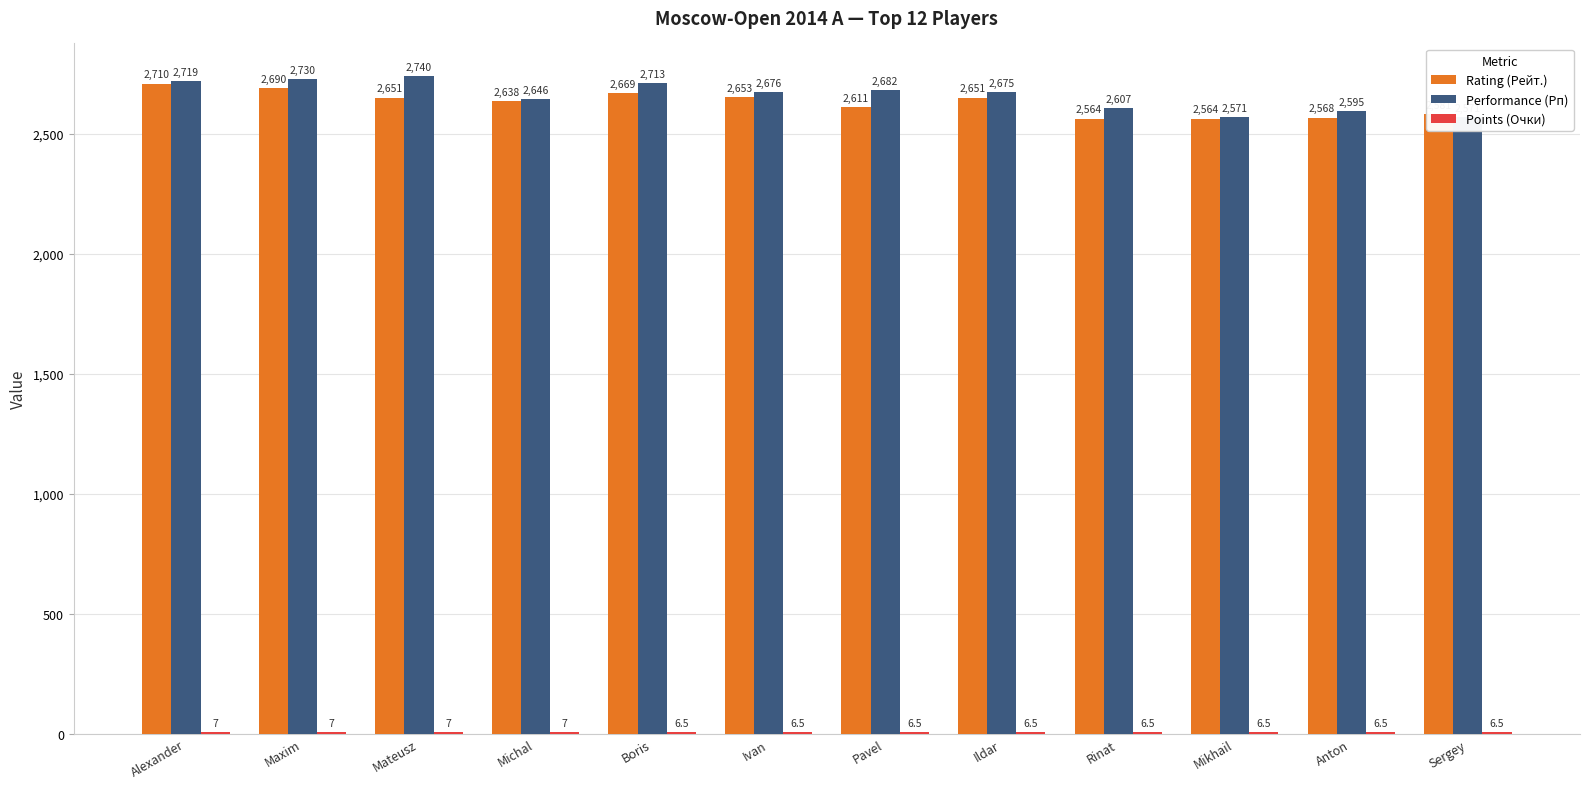

At which category is the sum across all series the highest?

Alexander